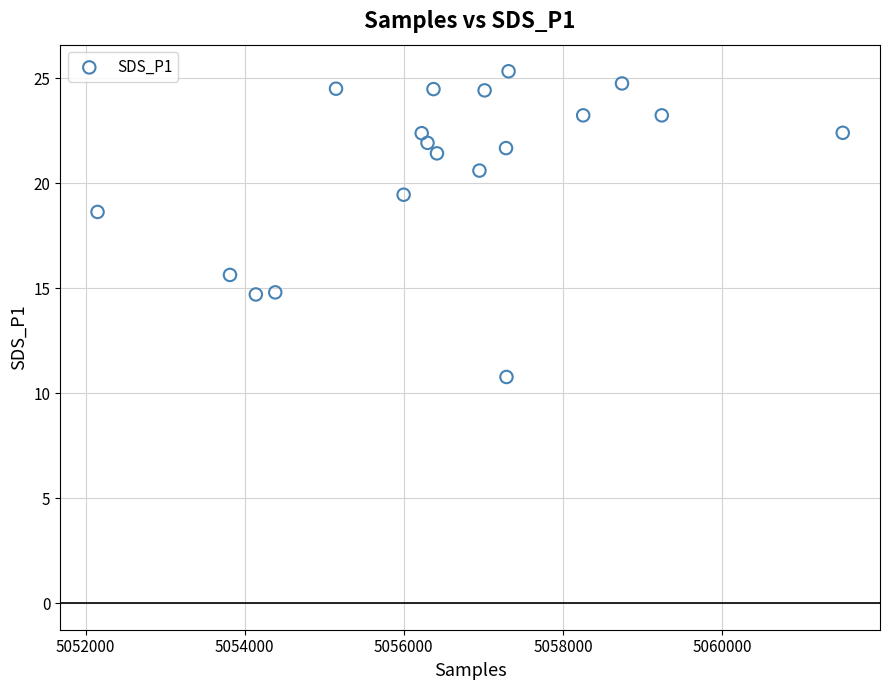

What Y value in the scatter plot is closest to 18?

18.6